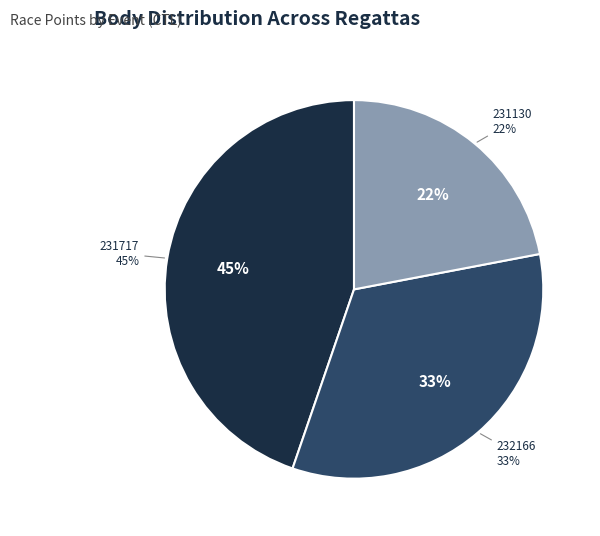

What percentage is the 231717
O pohár pivovaru Kocour slice, to the nearest percent?

45%